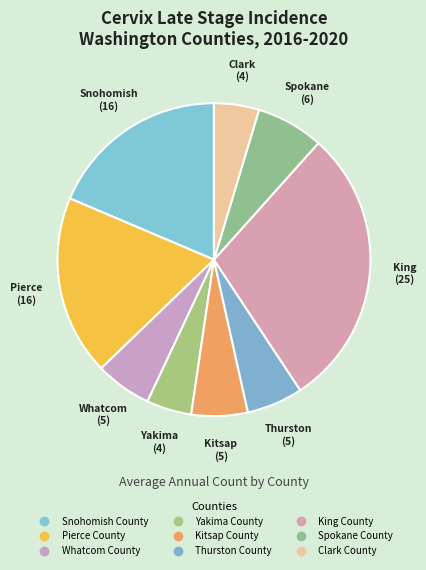

What is the change in value from Kitsap County to Clark County?

-1